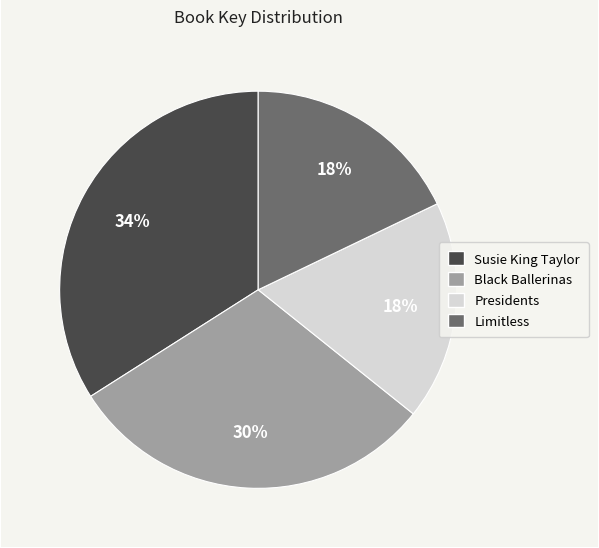

The Susie King Taylor slice represents 44% of the pie. True or false?

False